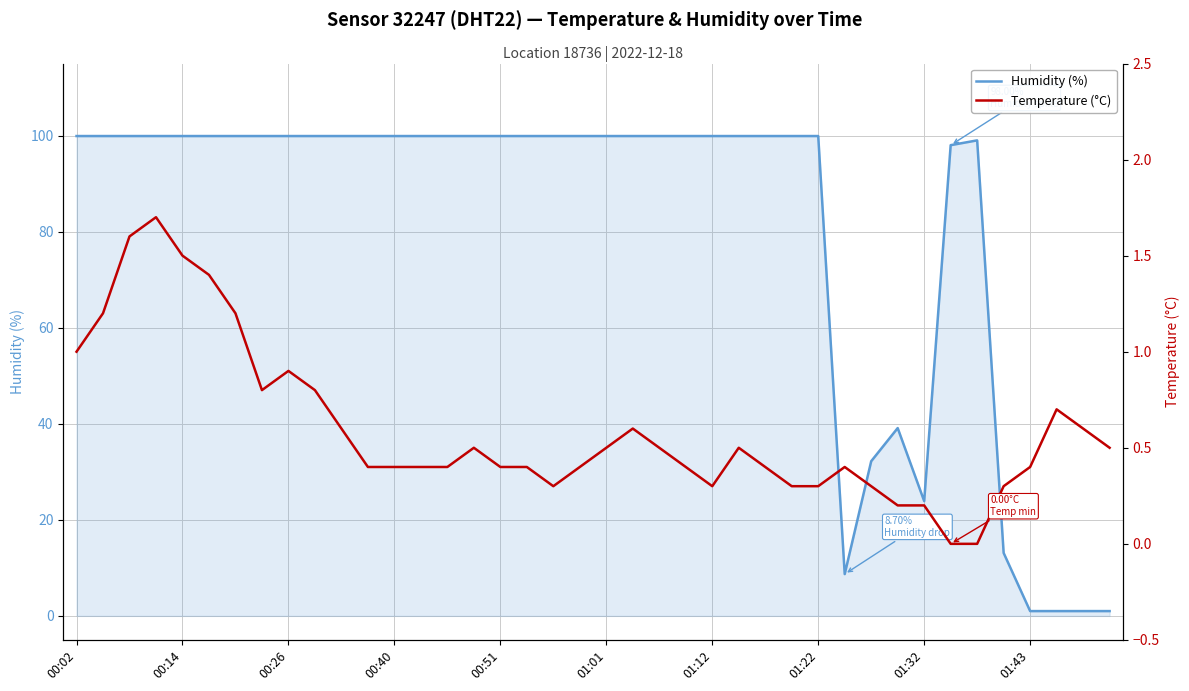

Which series has the widest spread of values?

Humidity (%)